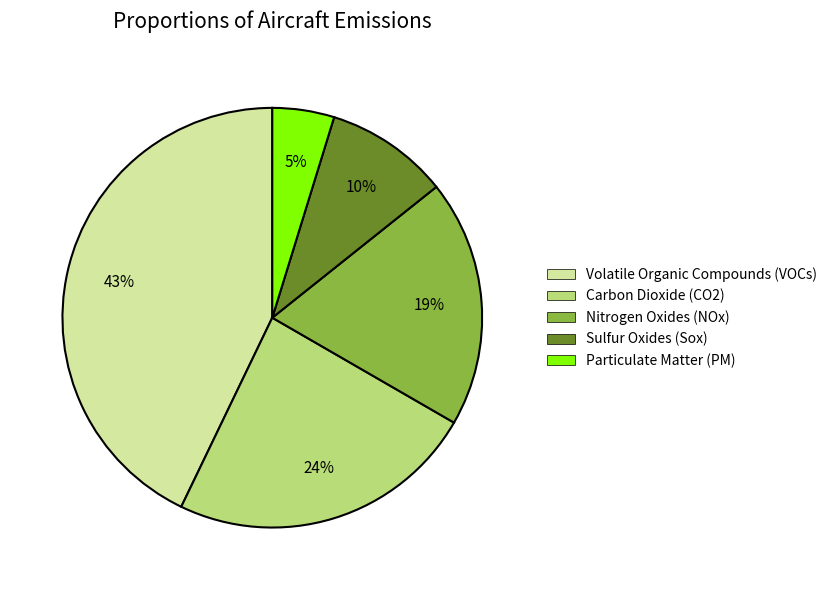

Does Particulate Matter (PM) represent more than half of the total?

No